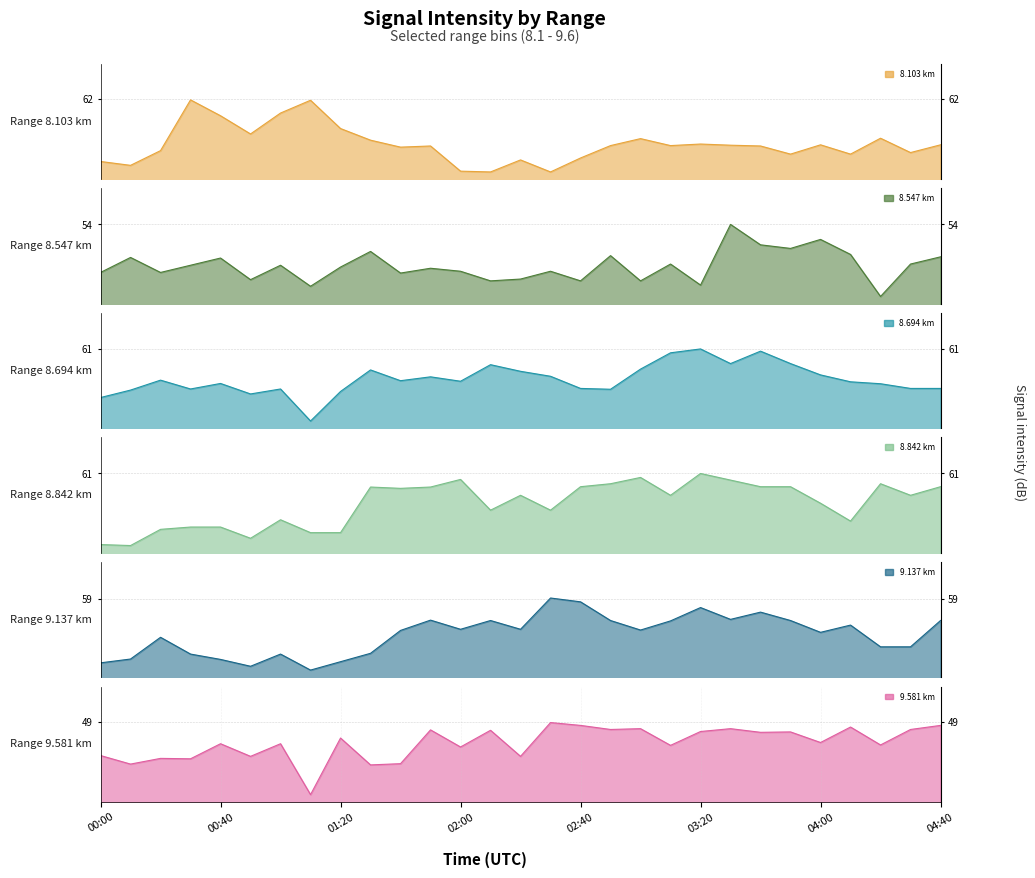

Between 01:50 and 01:40, which is larger?

01:50